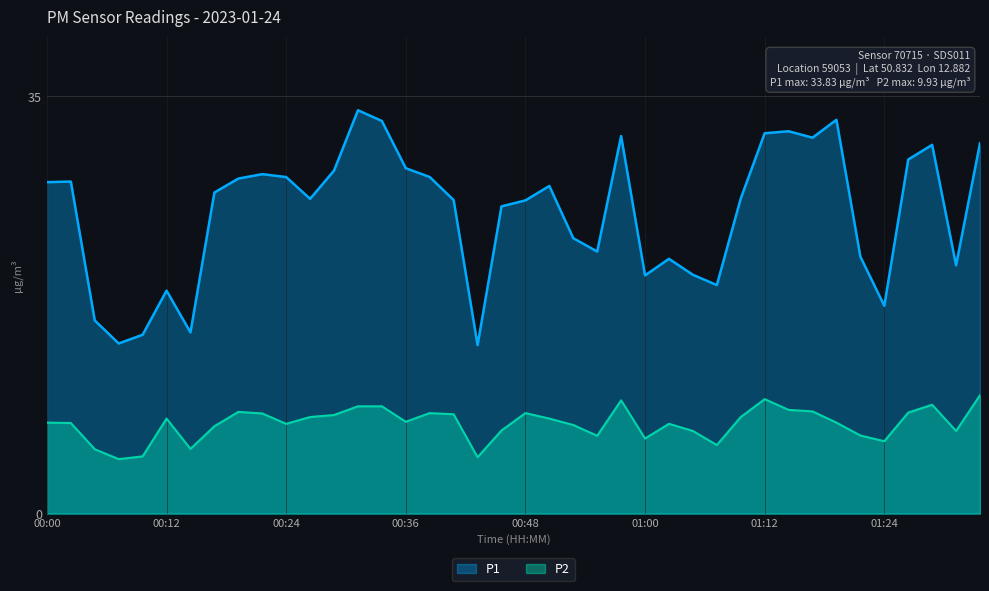

True or false: P2 and P1 cross at least once.

False